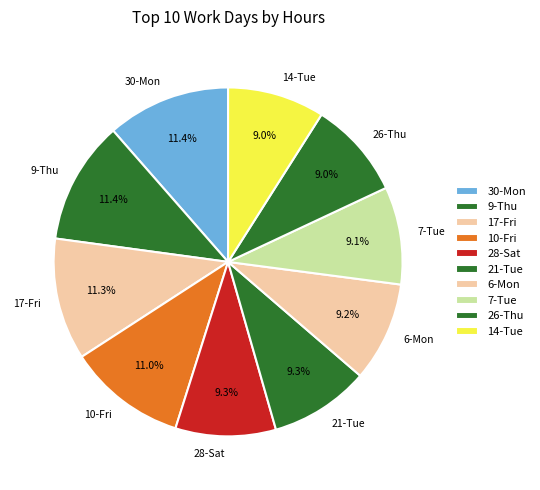

To the nearest percent, what is the average slice percentage?

10%